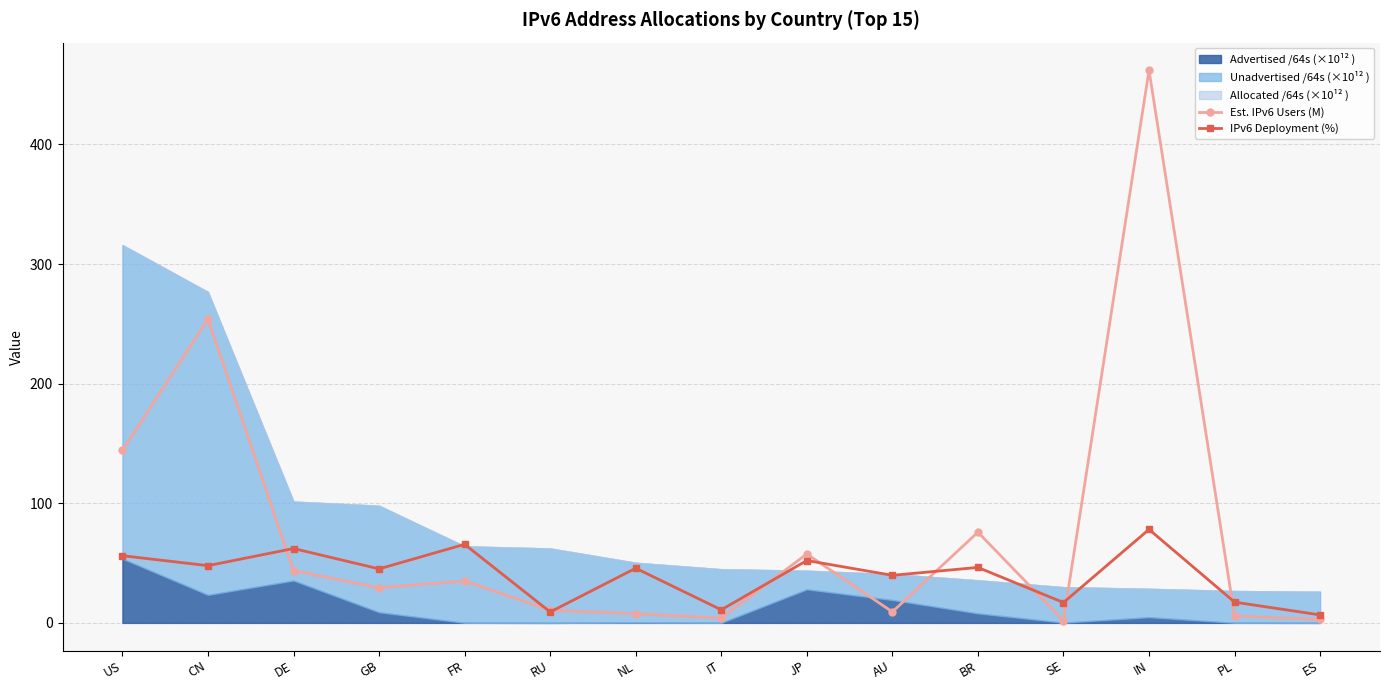

At which category does the chart reach its peak across all series?

IN